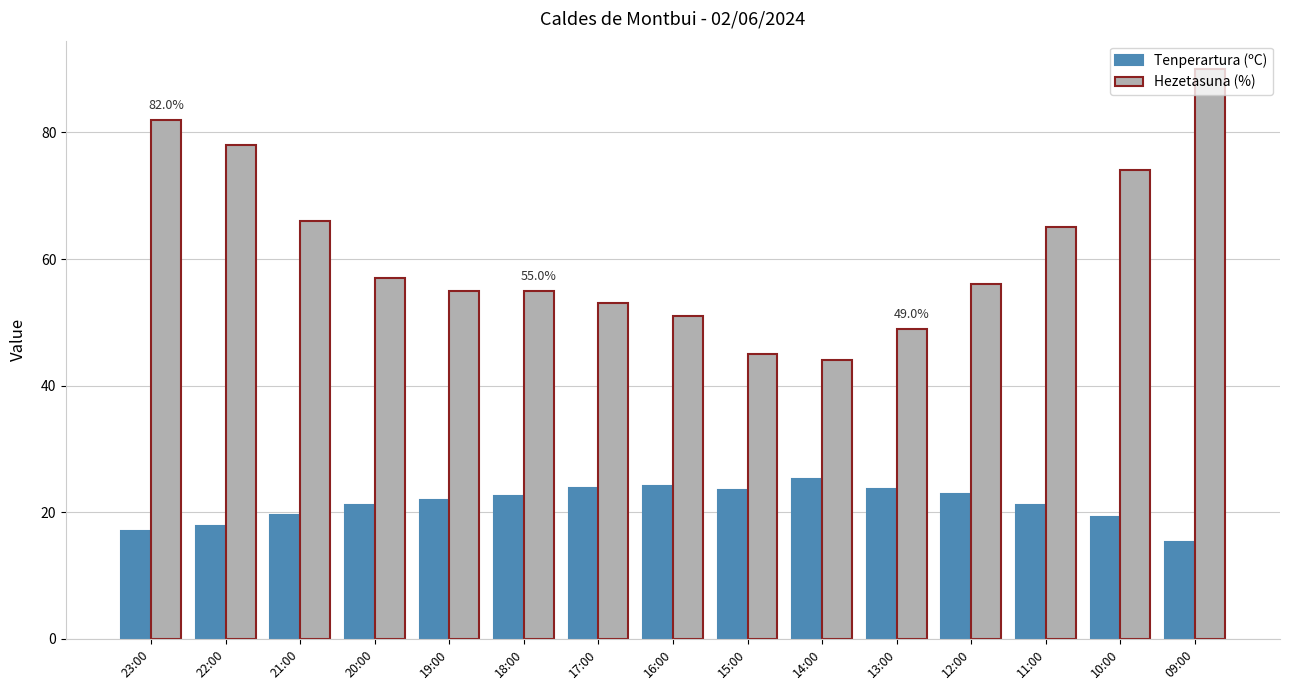

At which category does the chart reach its minimum across all series?

09:00